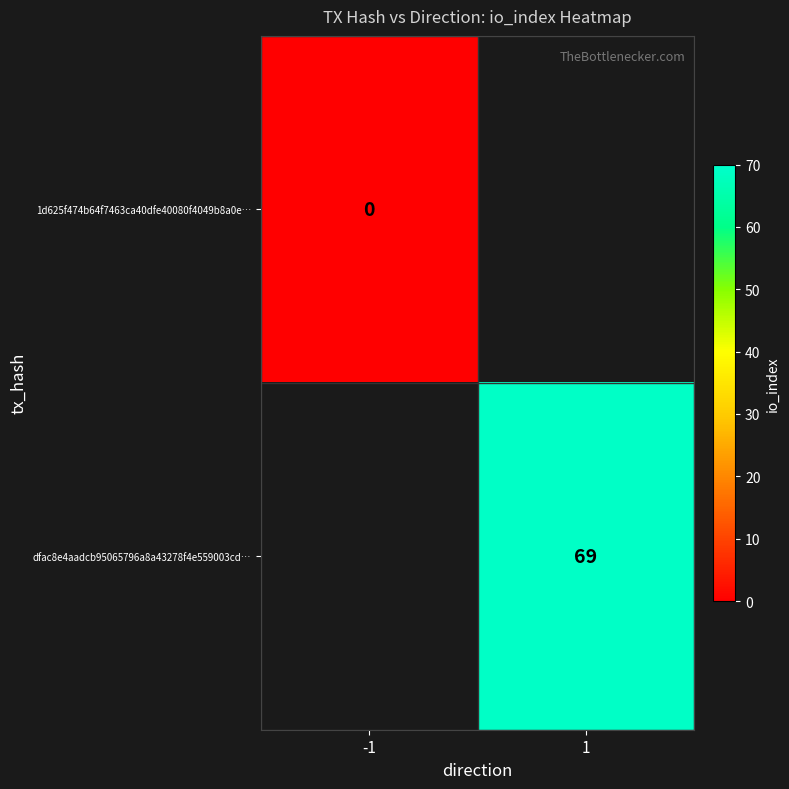

At how many categories does at least one series exceed 17?

1